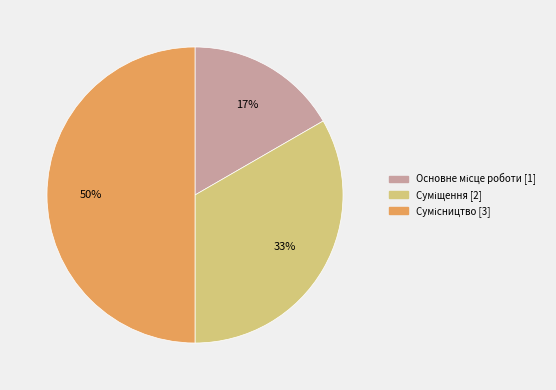

To the nearest percent, what is the difference between the largest and smallest slice percentages?

33%